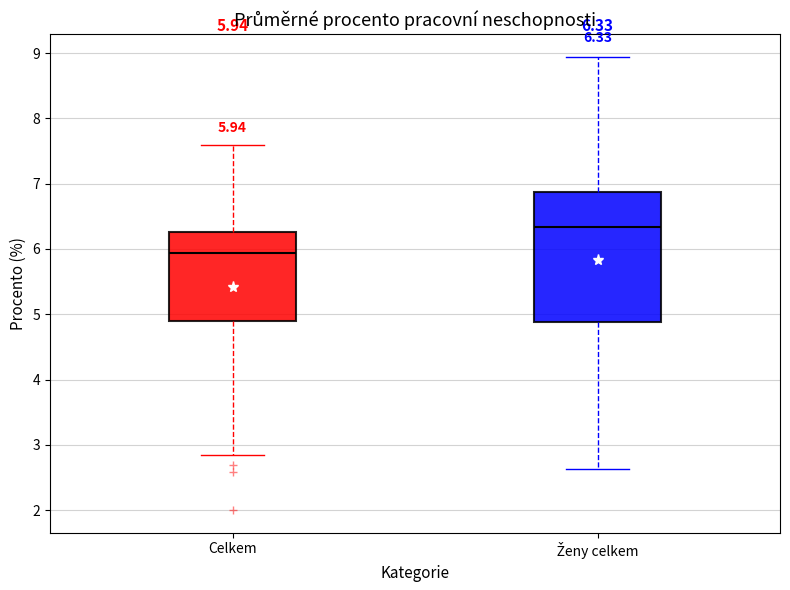

Comparing the boxes themselves (not the whiskers), which one is the tallest?

Ženy celkem